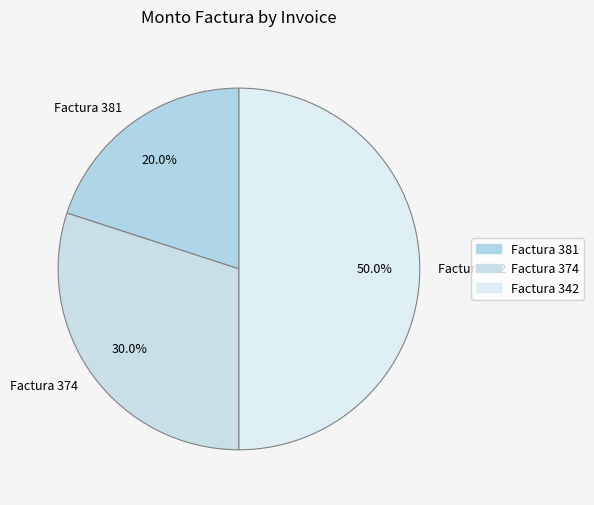

What portion of the pie excludes Factura 381?

80.0%